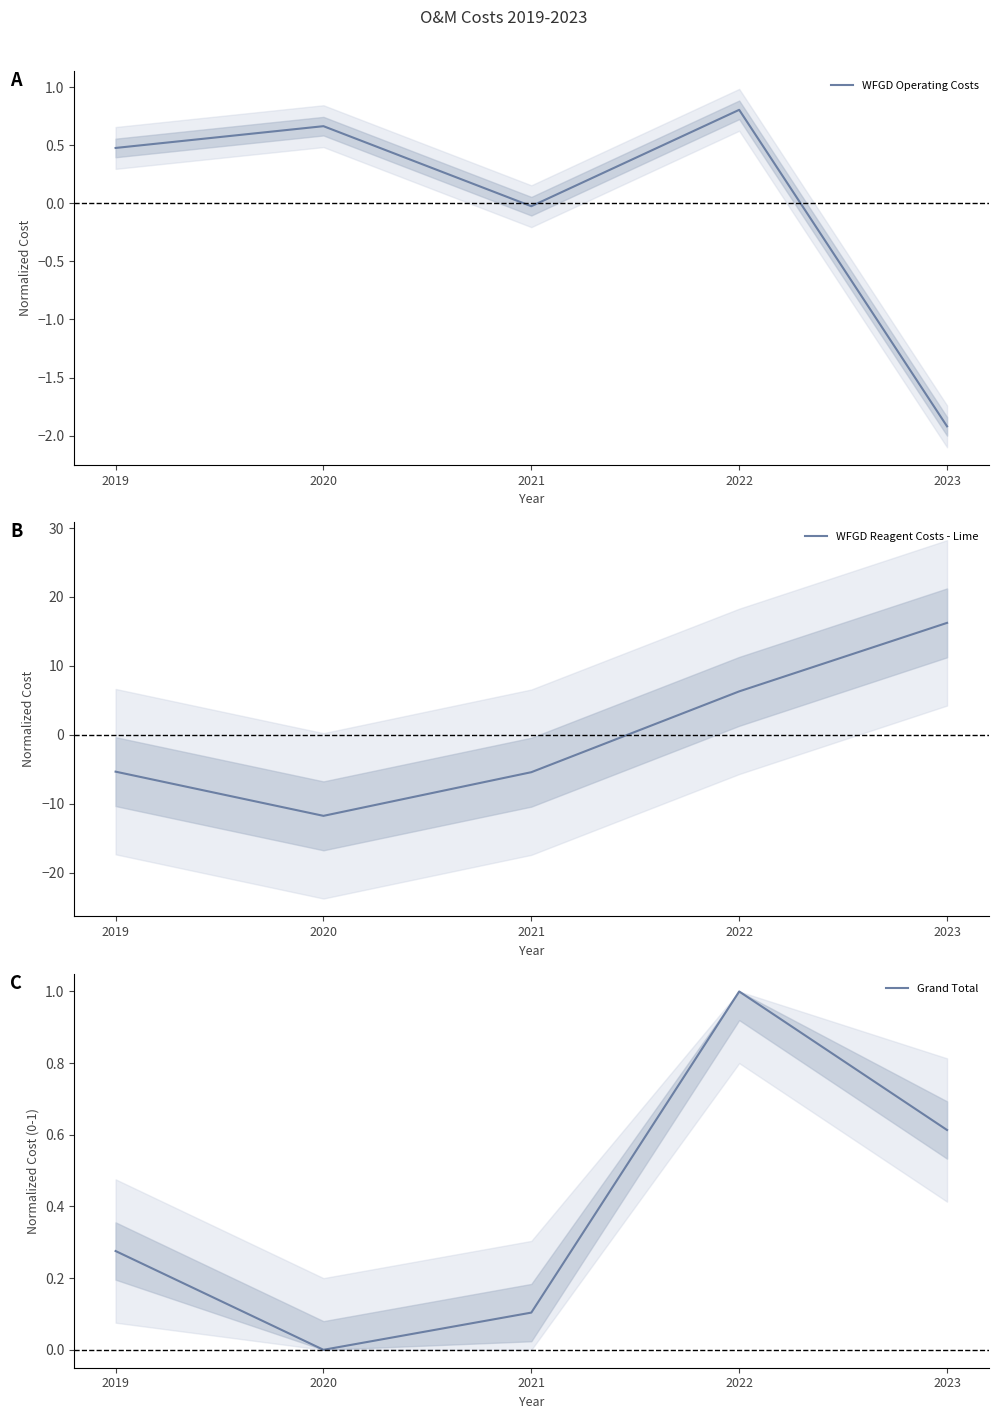

List the labels in order of Grand Total value, largest first.

2022, 2023, 2019, 2021, 2020